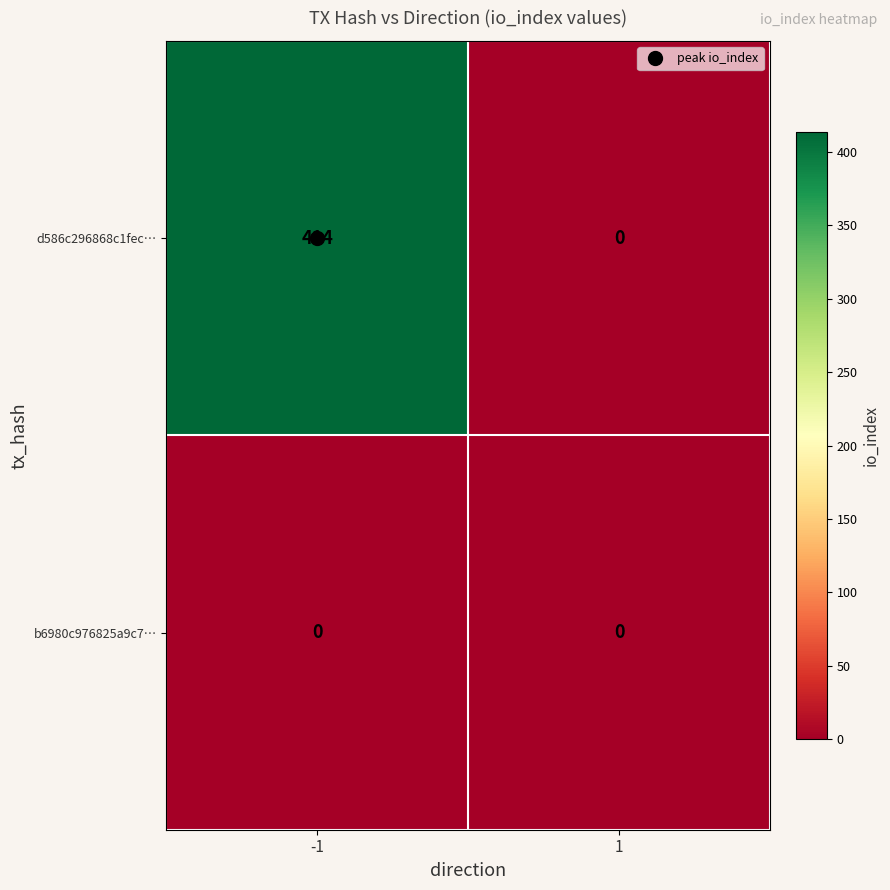

Which series has the largest total across all categories?

d586c296868c1fec…